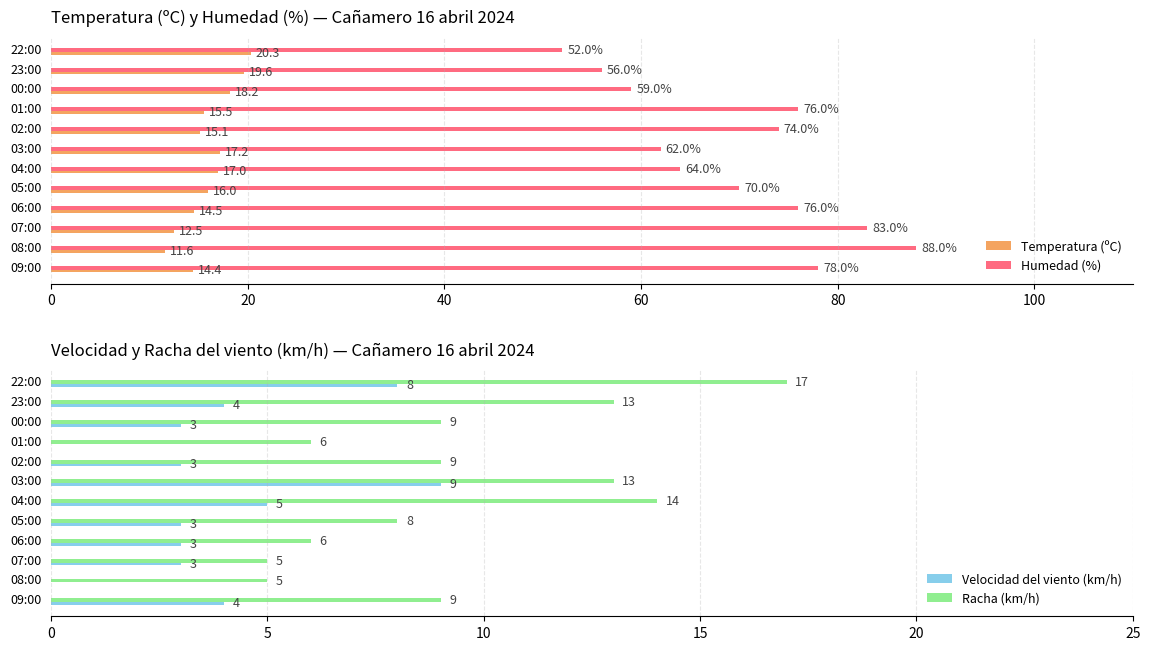

Is the value of Temperatura (ºC) at 09:00 greater than the value of Humedad (%) at 07:00?

No